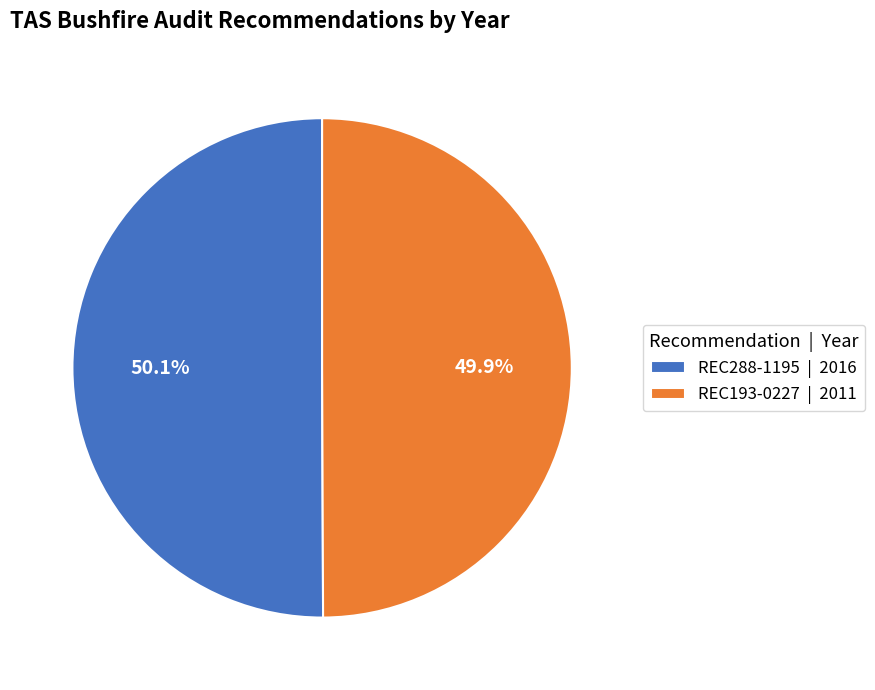

To the nearest percent, what portion does REC288-1195 represent?

50%